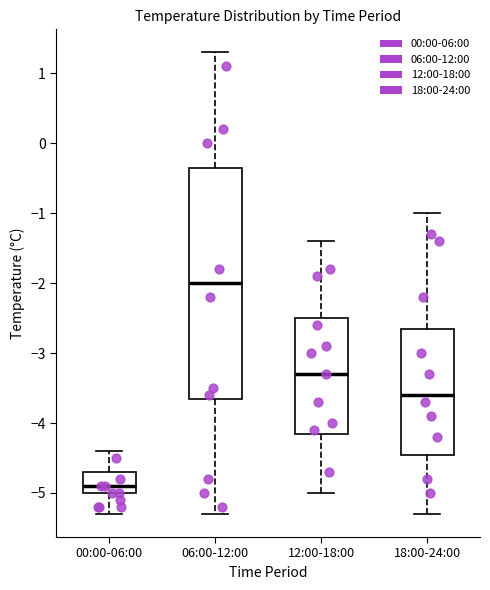

Where is the lower edge of the box for 06:00-12:00 on the y-axis? The values are not printed on the chart, so give them approximately, as read against the axis.

-3.6